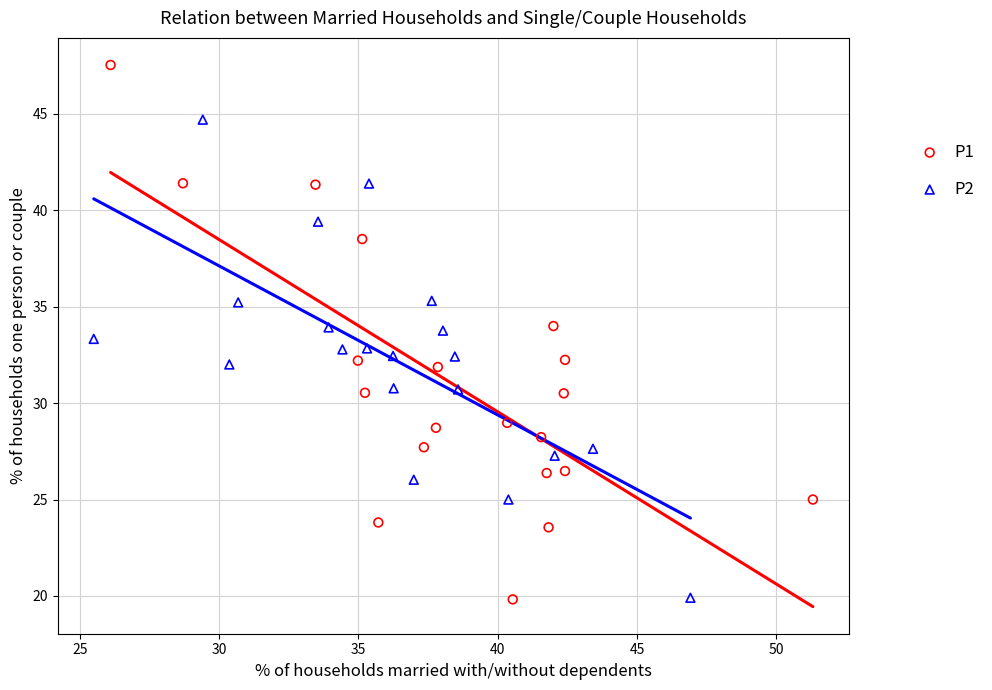

What are all the series names shown in the legend?

P1, P2